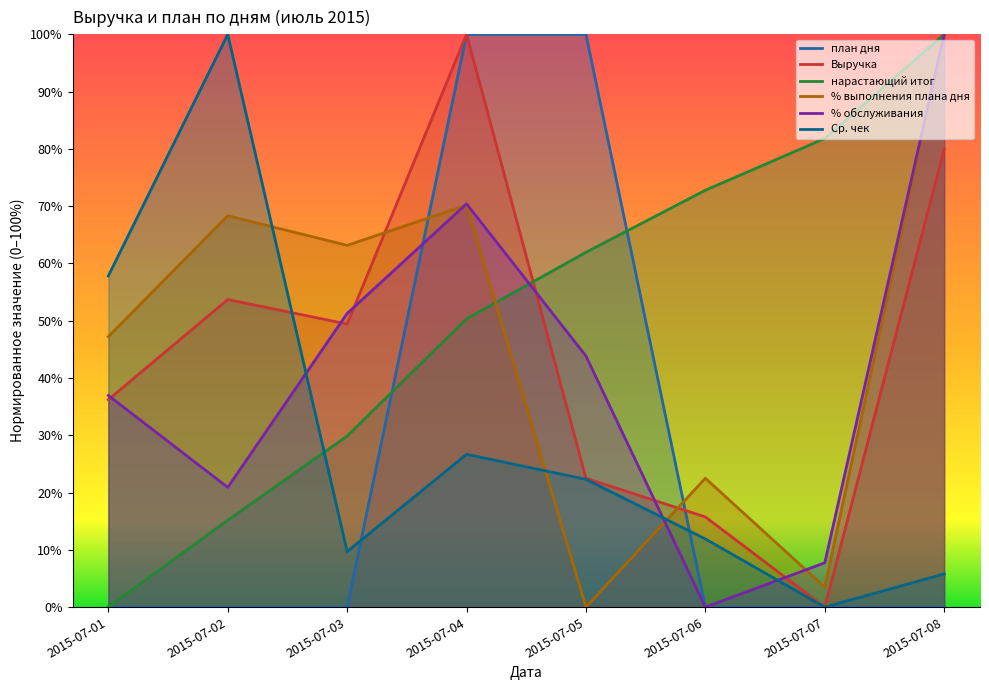

At which category does the chart reach its minimum across all series?

2015-07-01